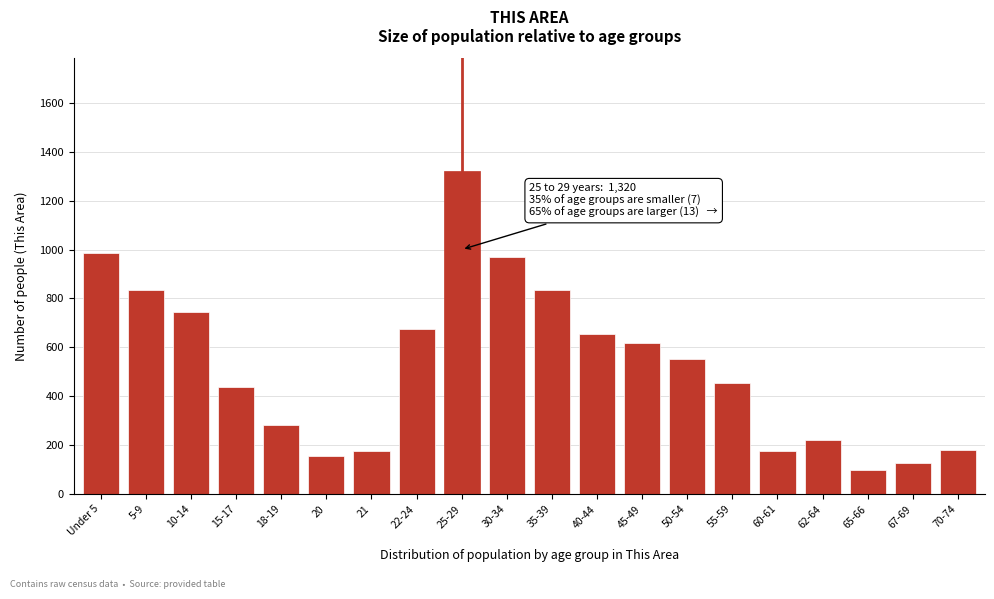

What is the label of the 10th bar from the left?

30-34